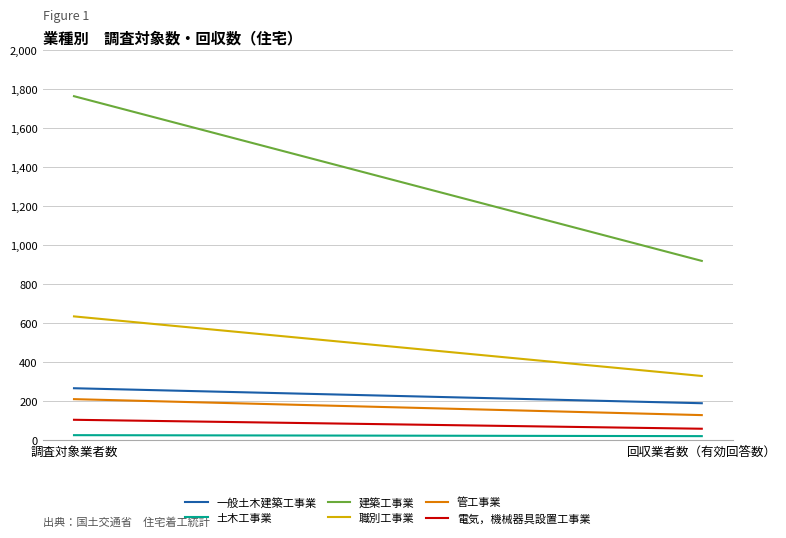

What is the maximum value shown in the chart?

1765